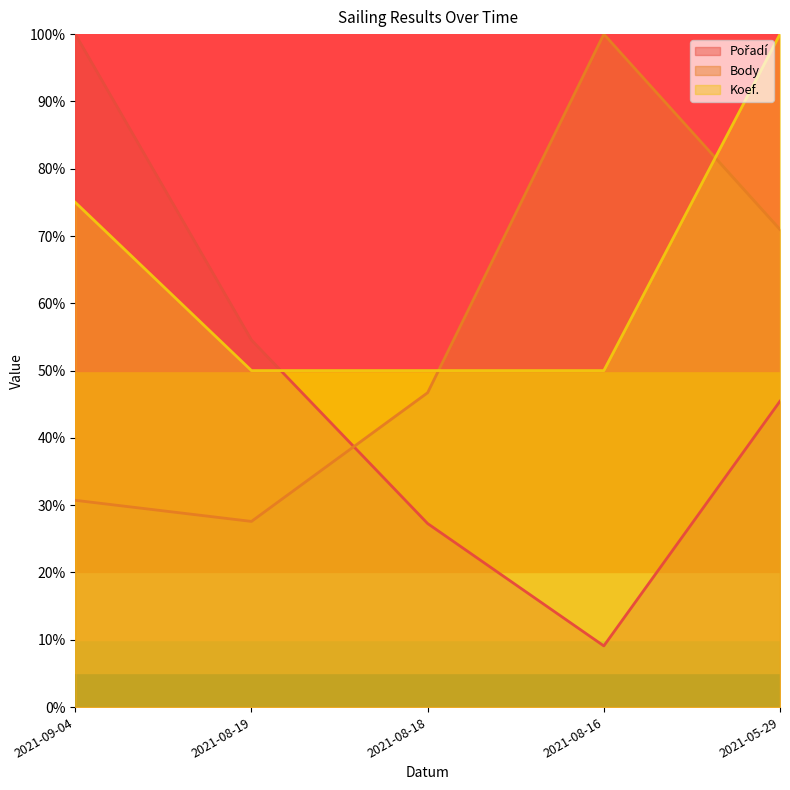

Between 2021-08-18 and 2021-08-16, which series saw the biggest shift?

Body